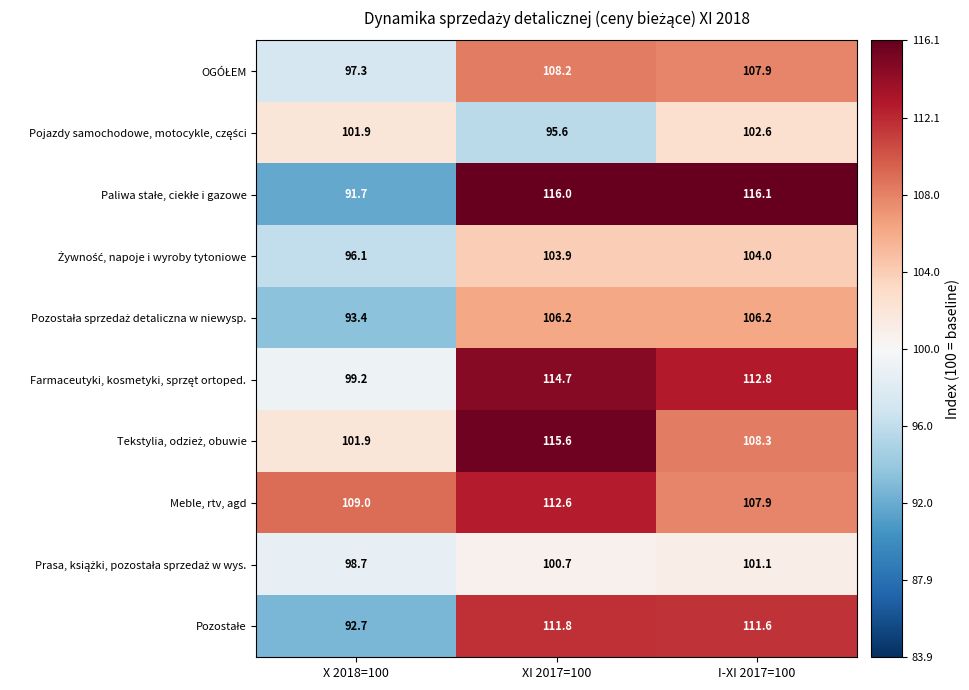

Count the number of categories in the chart.

3